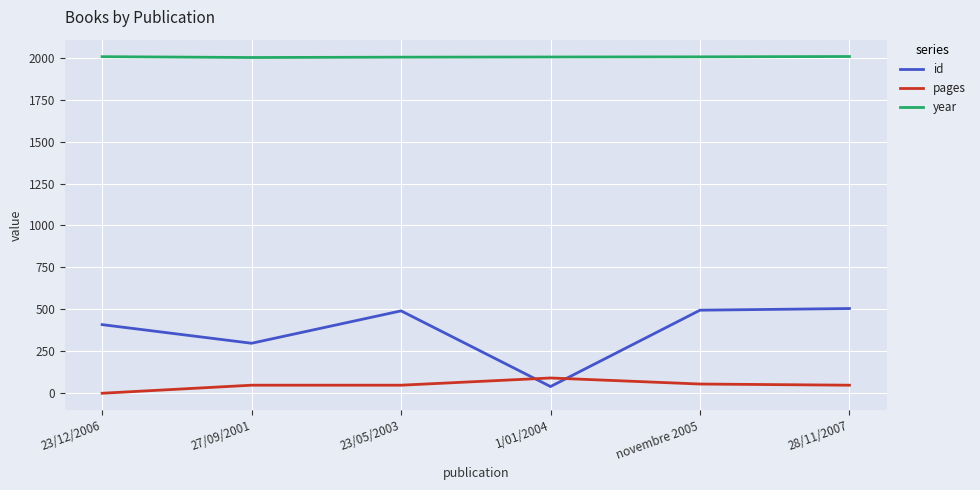

Which series has the widest spread of values?

id